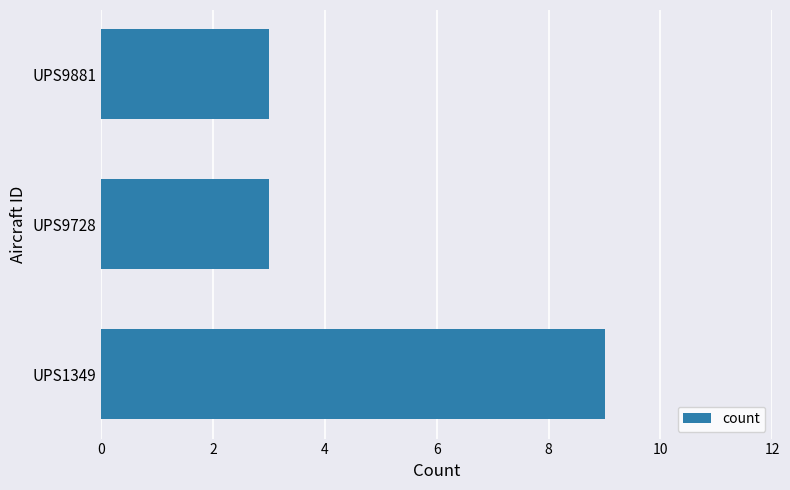

What is the difference between the maximum and minimum values?

6